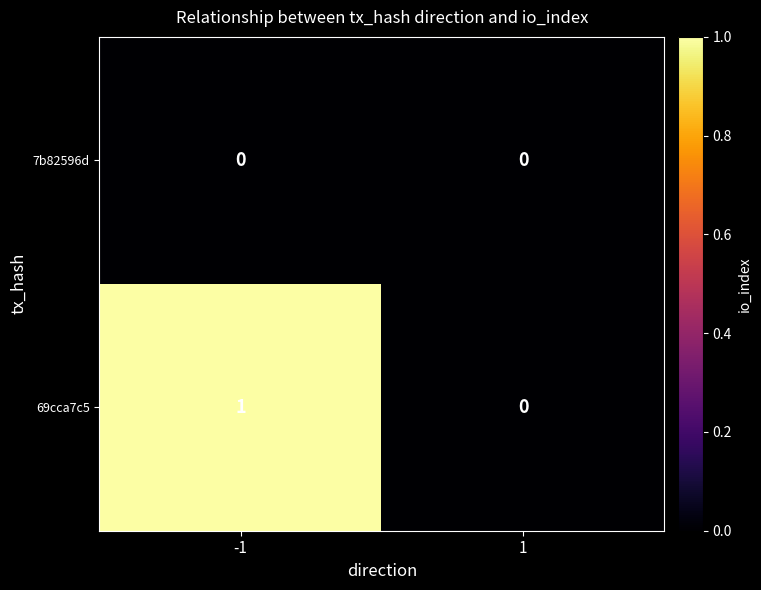

What is the greatest value displayed?

1